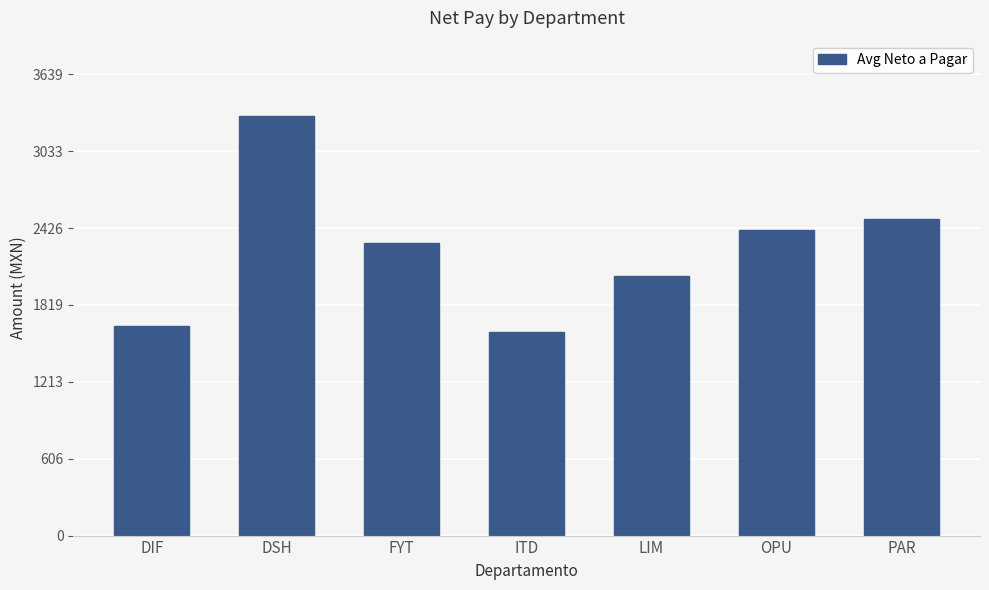

What is the smallest value displayed?

1606